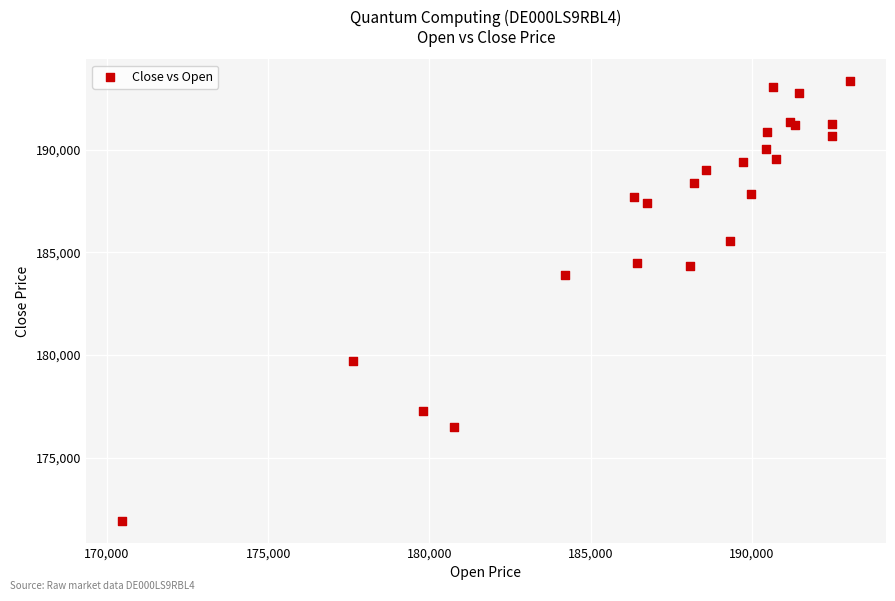

What Y value in the scatter plot is closest to 182628?

183902